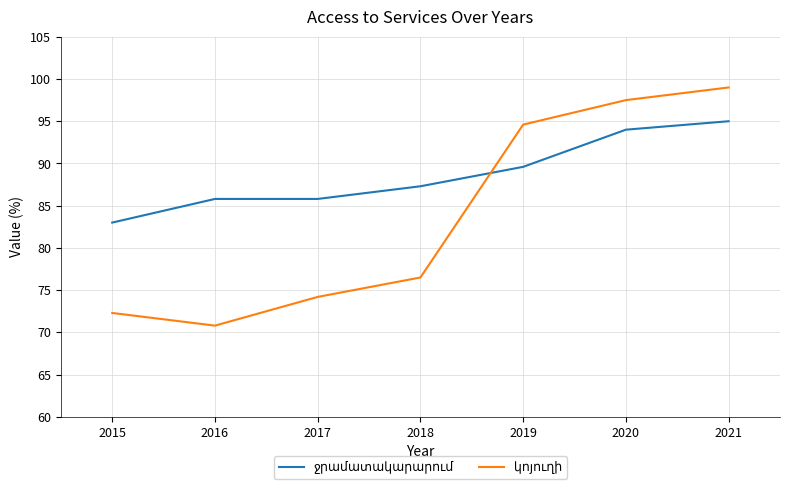

What is the spread (max minus min) of values at 2015?

10.7